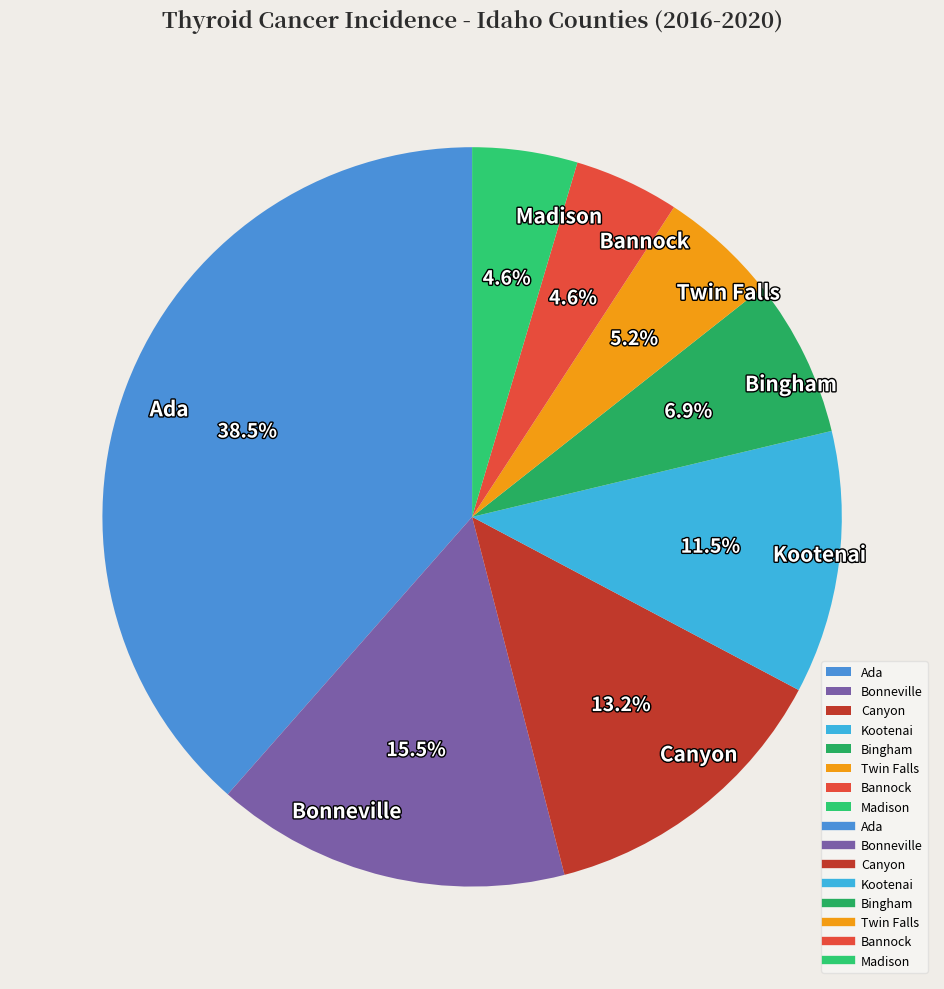

Combined, do Canyon and Twin Falls account for over 50%?

No